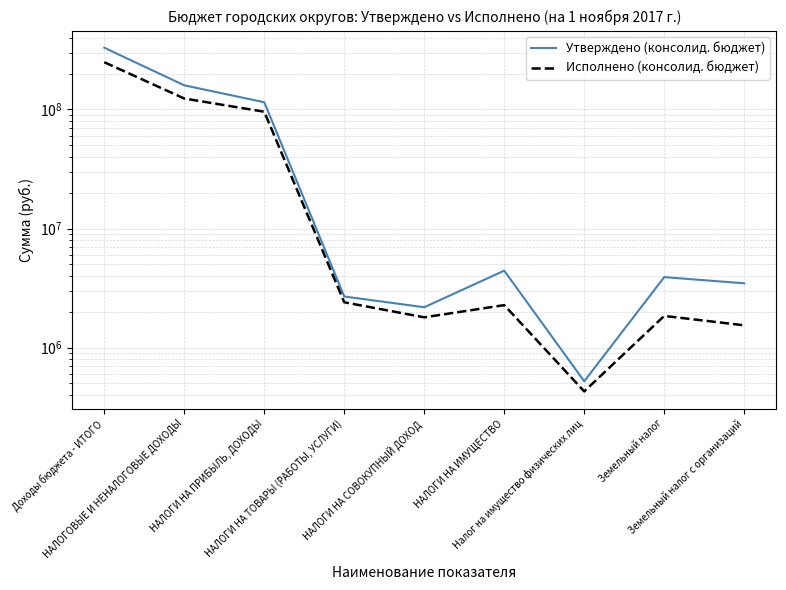

True or false: Исполнено (консолид. бюджет) and Утверждено (консолид. бюджет) intersect in this chart.

False